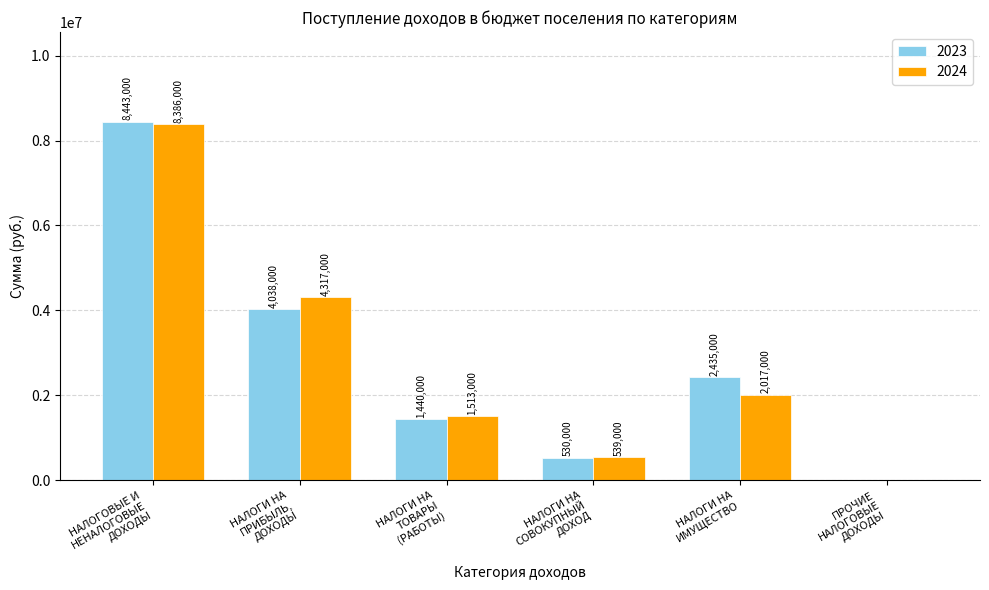

Count the number of data series in this chart.

2